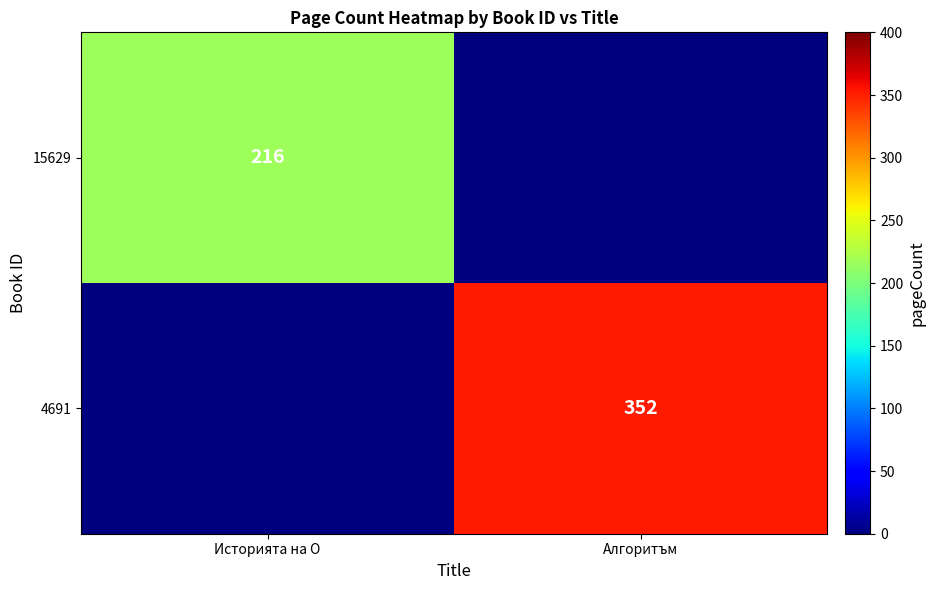

Between Алгоритъм and Историята на О, which is larger?

Историята на О